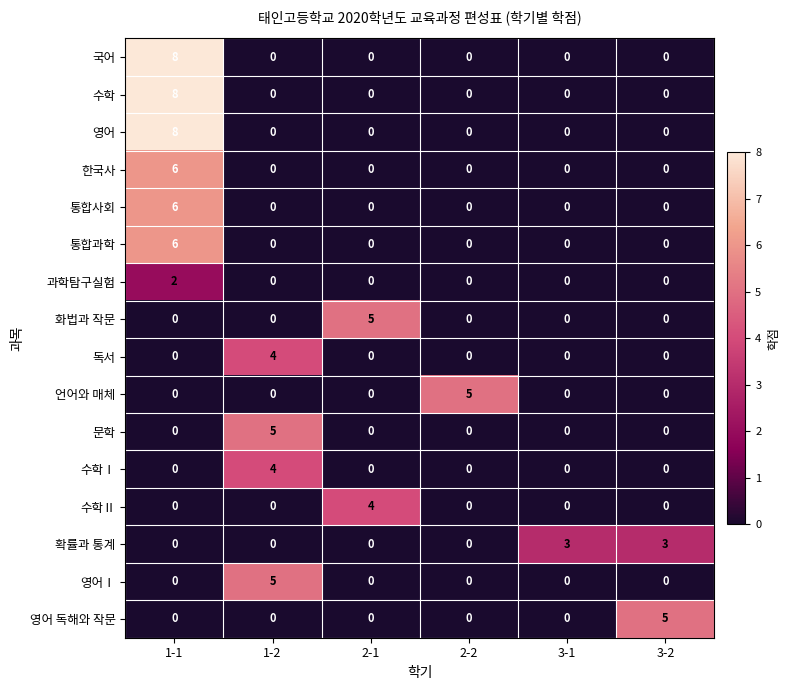

At which category is the sum across all series the highest?

1-1